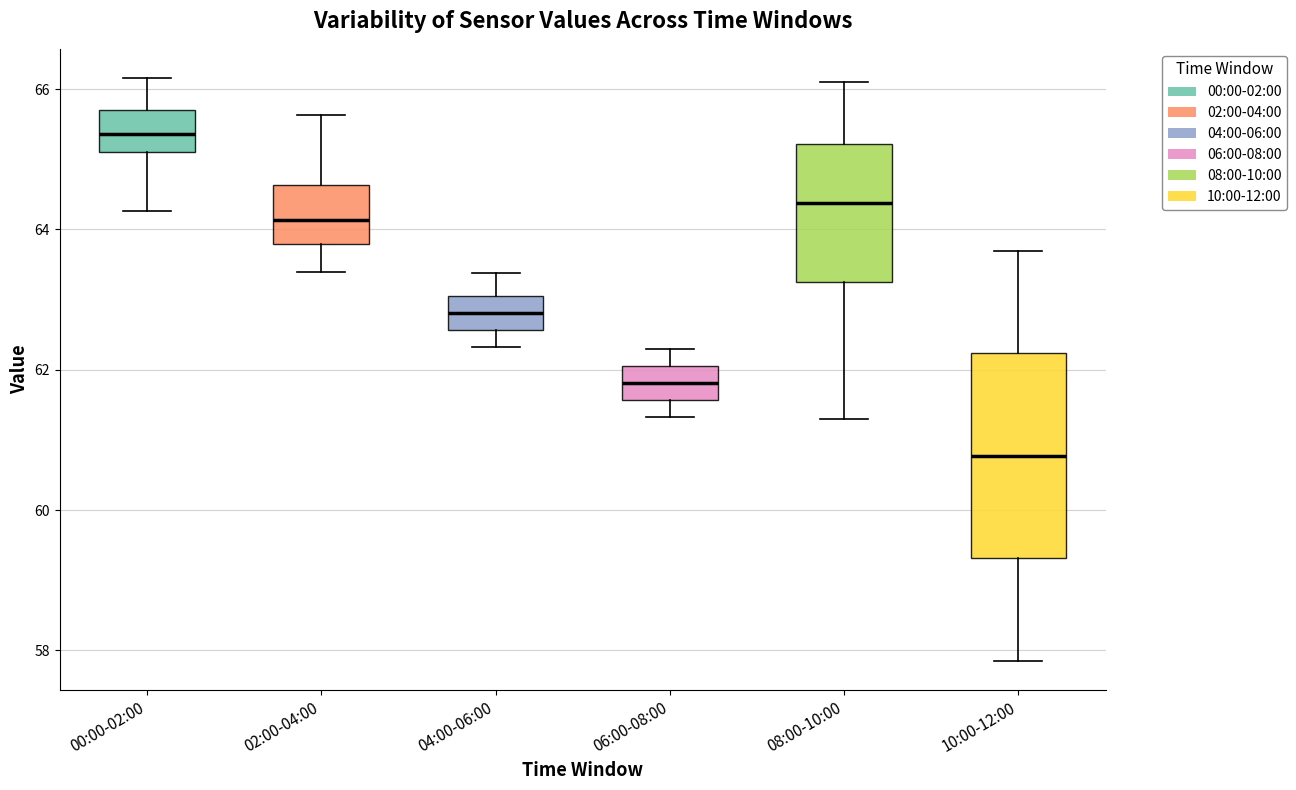

Which box's median line is the highest?

00:00-02:00